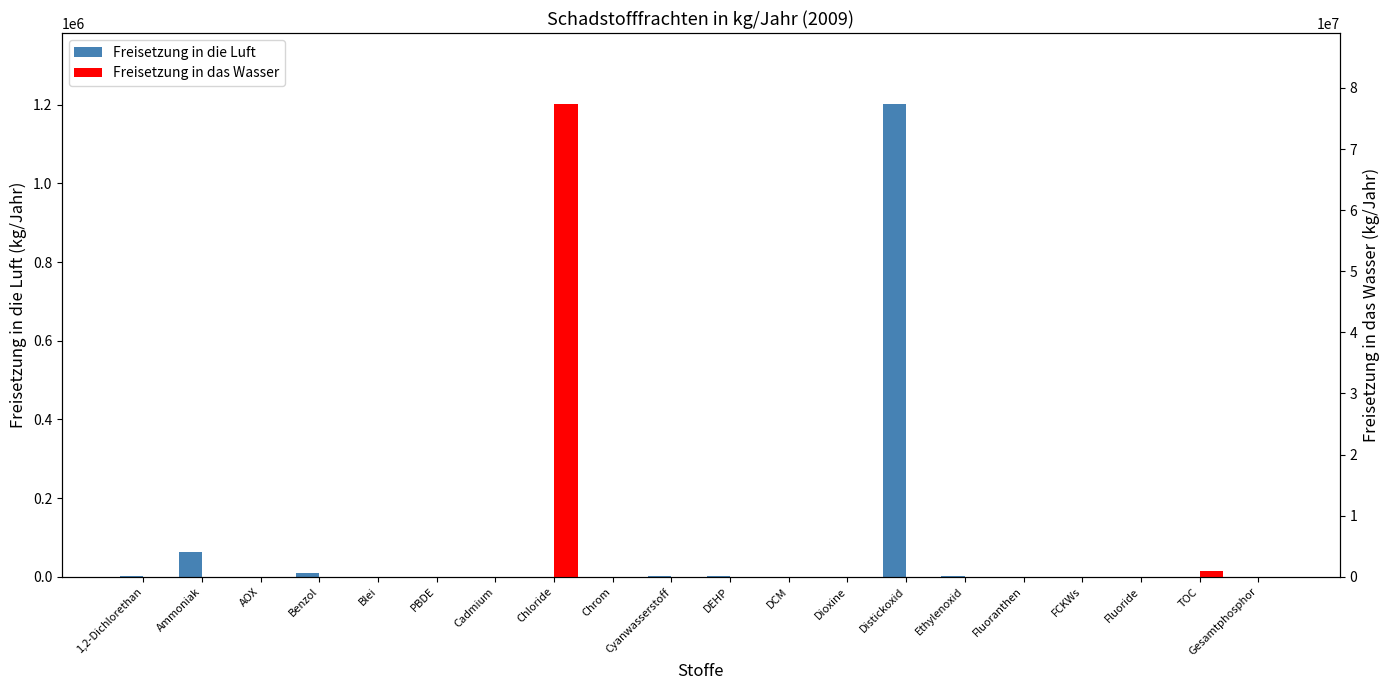

What is the approximate value of Freisetzung in das Wasser at Fluoride?

27550